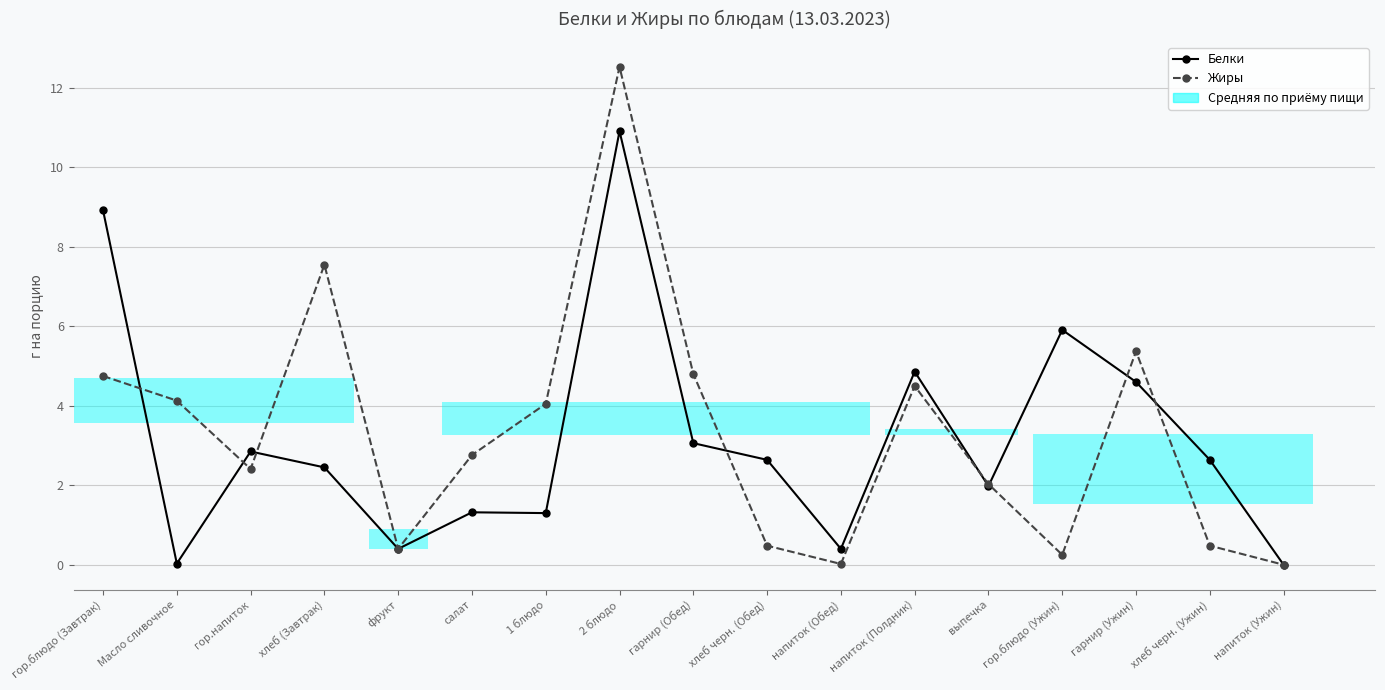

Which series has the largest total across all categories?

Жиры